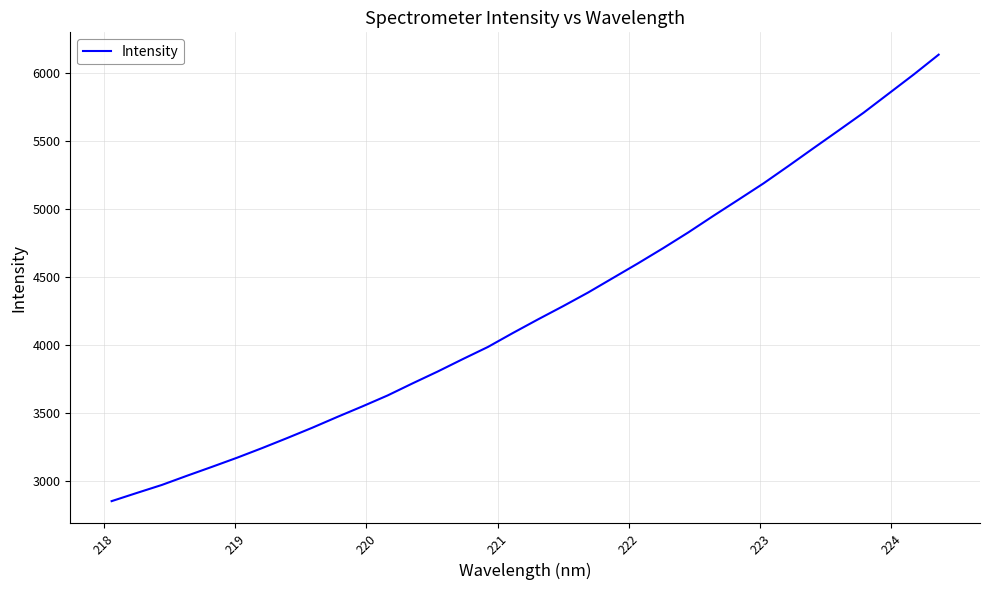

Does the chart display data point markers on the line(s)?

No